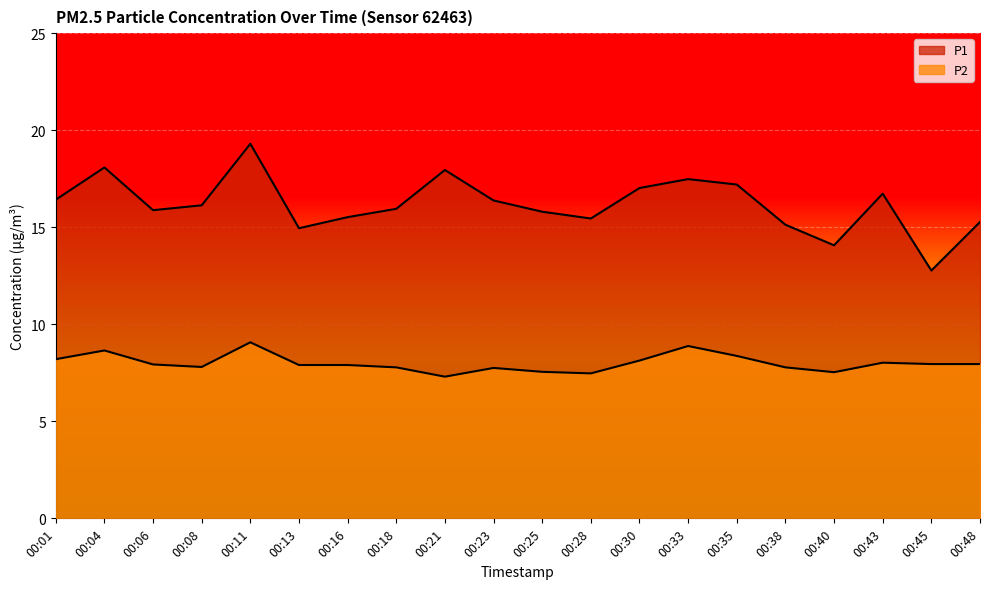

Which series has the largest range (max minus min)?

P1